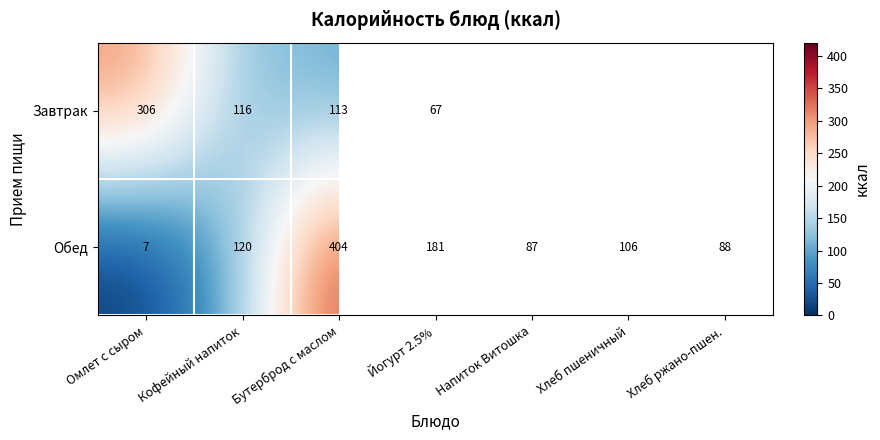

True or false: Завтрак has a value of 116 at Кофейный напиток.

True